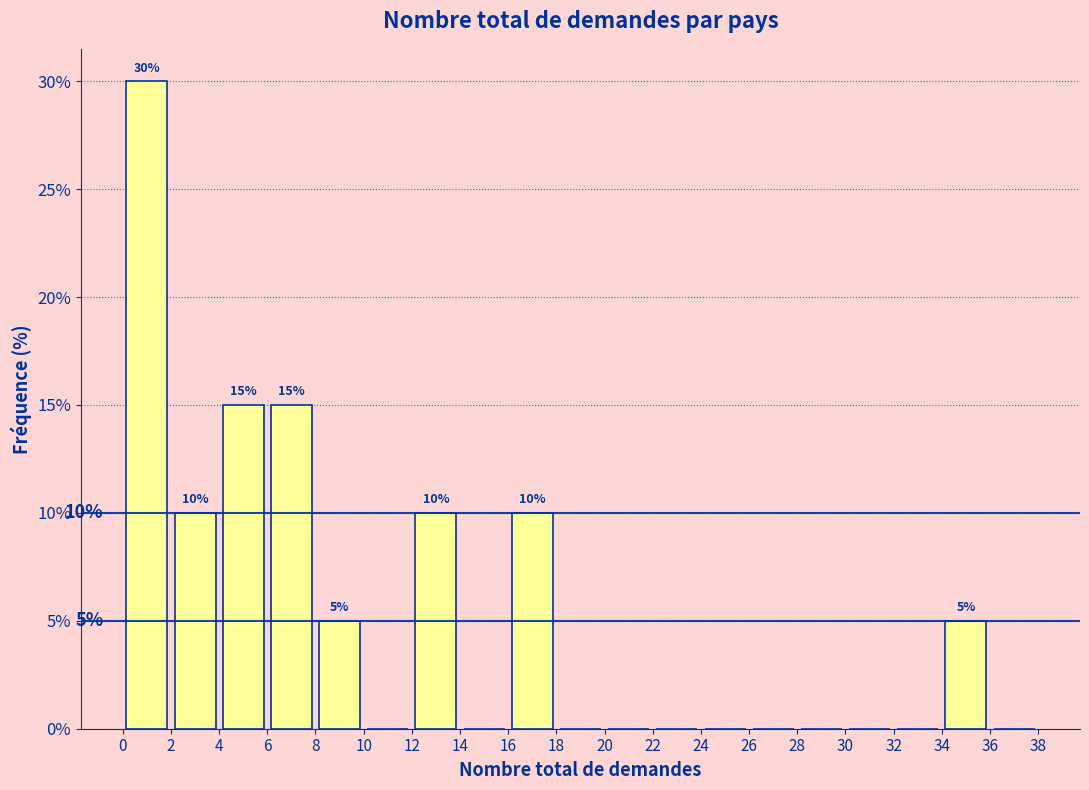

Over which range of the x-axis is the bar tallest?

0 to 2